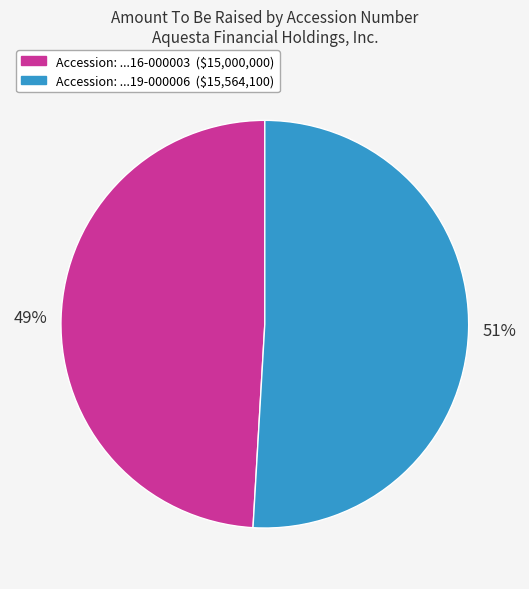

Does any single category account for the majority?

Yes